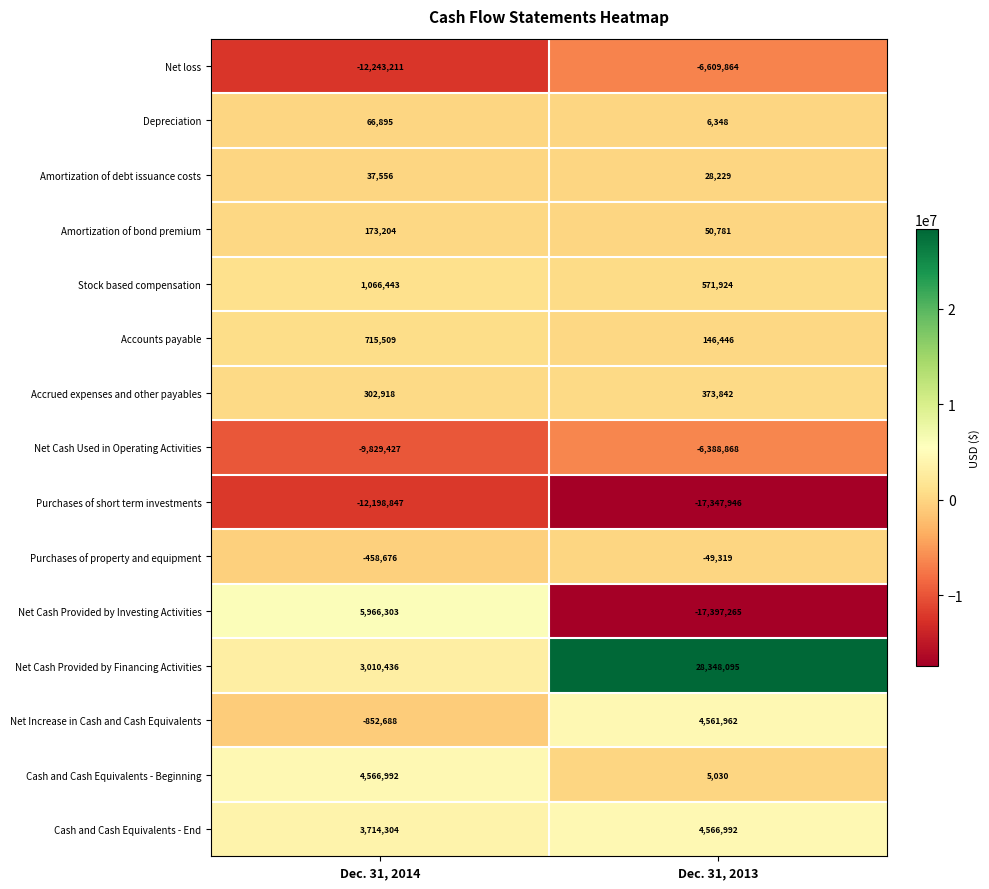

What is the spread (max minus min) of values at Dec. 31, 2014?

18209514